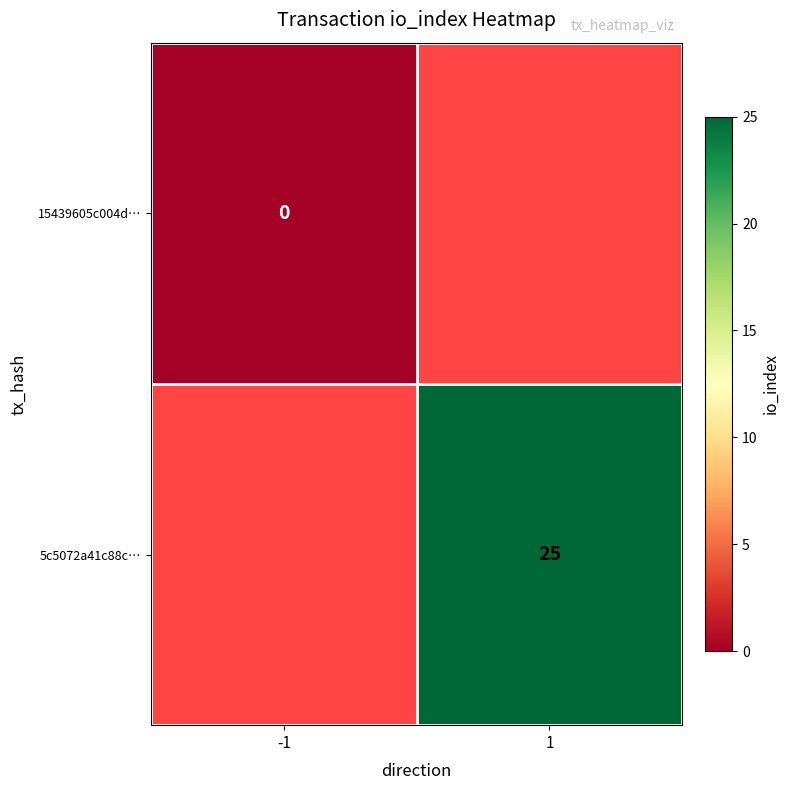

At how many categories does at least one series exceed 21?

1